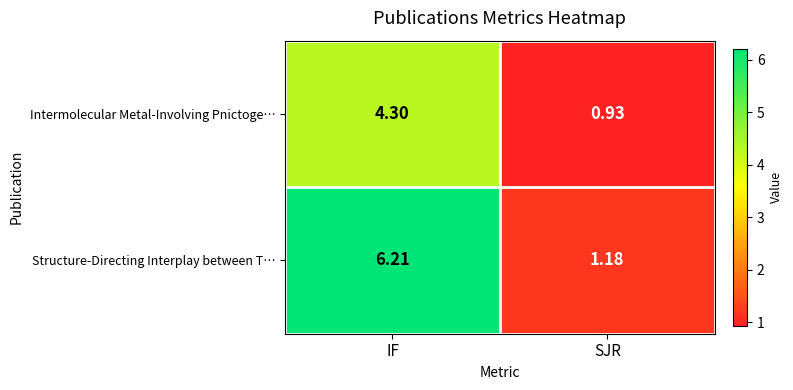

Where is Structure-Directing Interplay between T… nearest to the value 3?

SJR